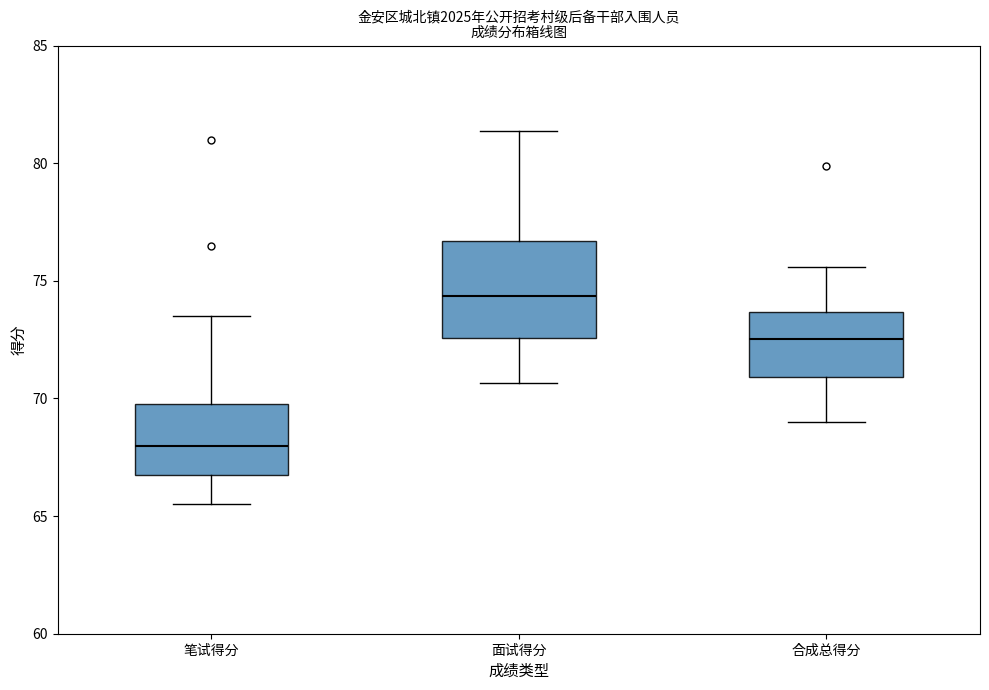

Which box has the highest median line?

面试得分